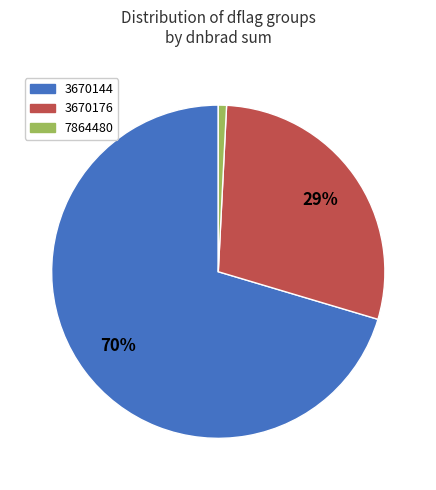

Combined, do 3670176 and 3670144 account for over 50%?

Yes